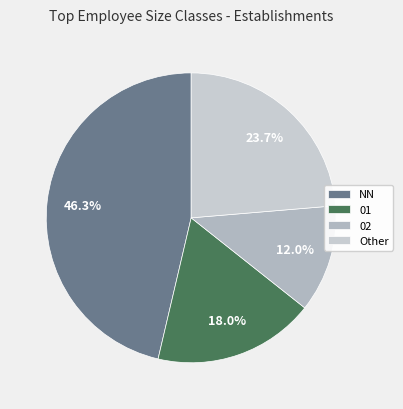

How many slices are in this pie chart?

4